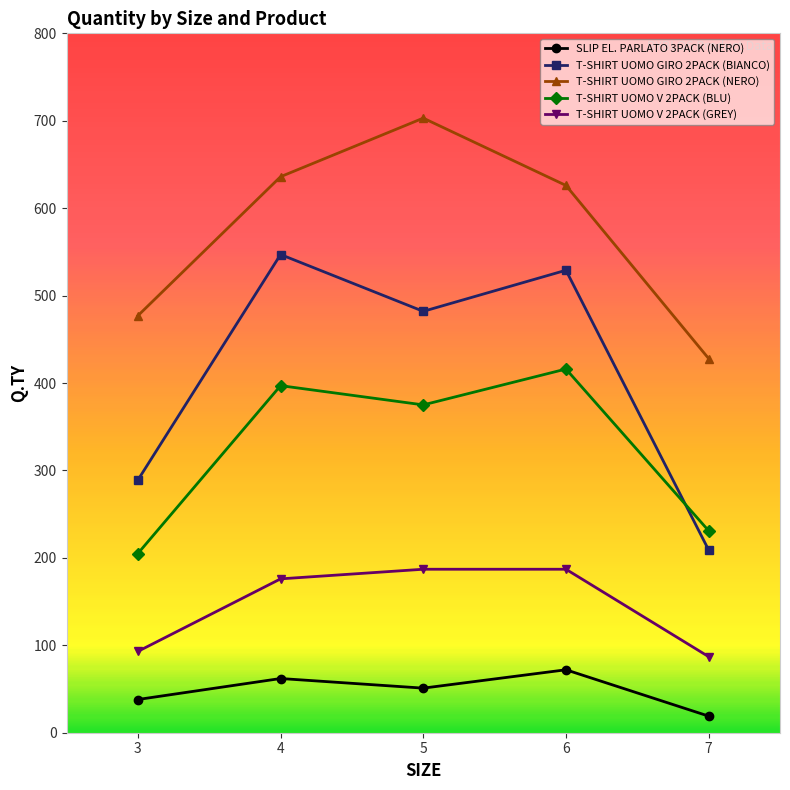

Which category has the lowest value in the SLIP EL. PARLATO 3PACK (NERO) series?

7